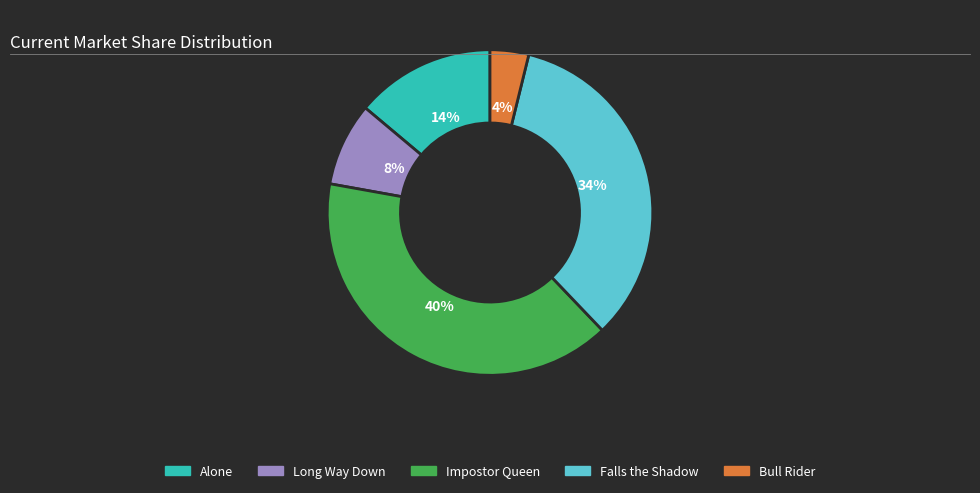

To the nearest percent, what percentage of the pie is Long Way Down?

8%